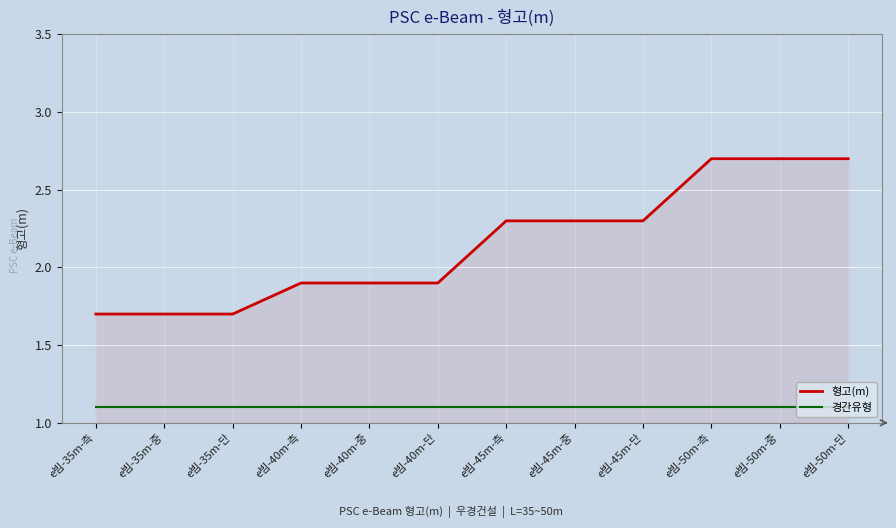

The value of 경간유형 at e빔-35m-중 is 1.1. True or false?

True